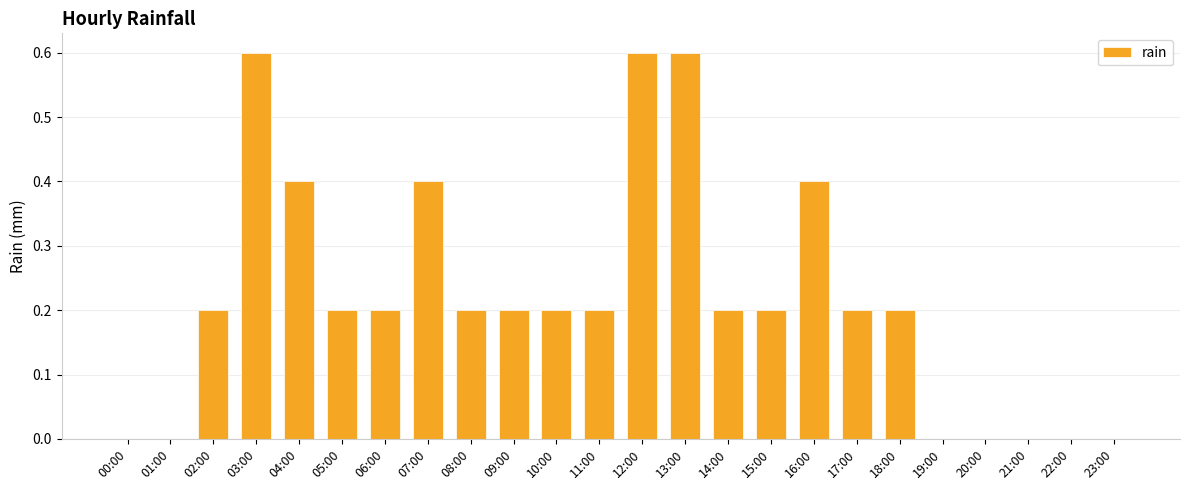

What is the sum of all values?

5.2